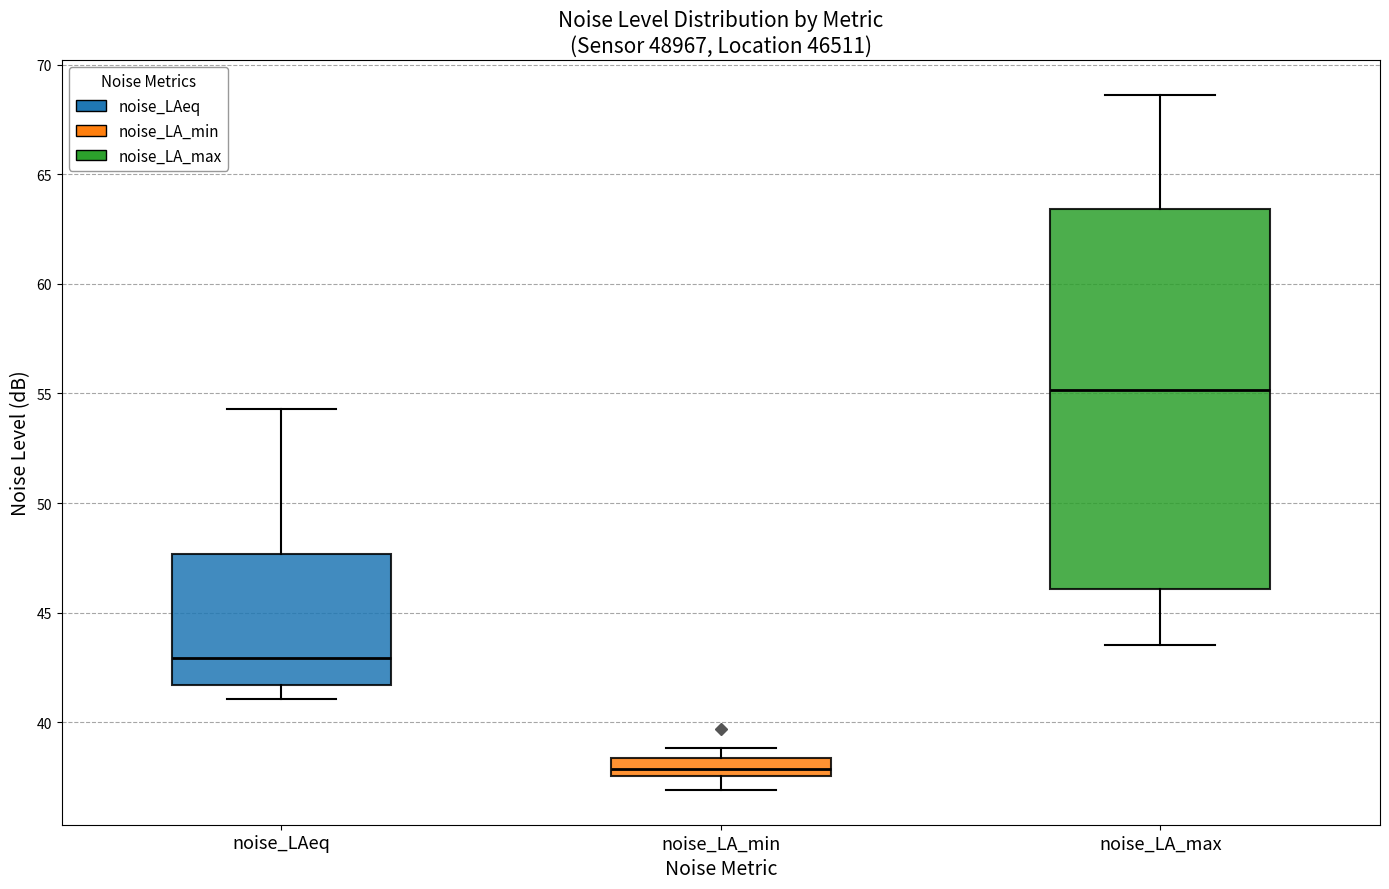

Which box's median line is the lowest?

noise_LA_min